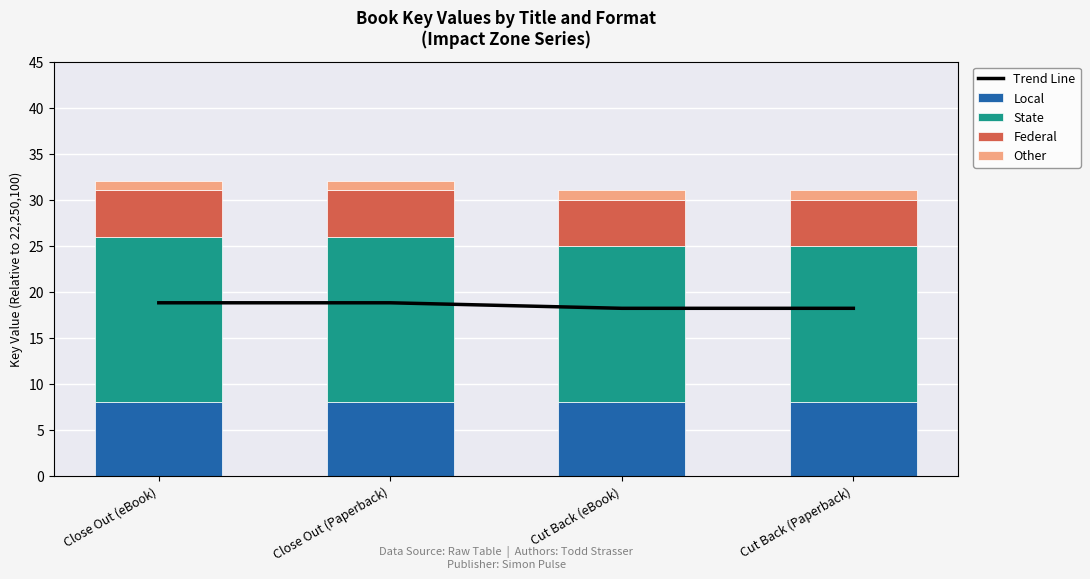

Which label corresponds to the largest value in the chart?

Close Out (eBook)